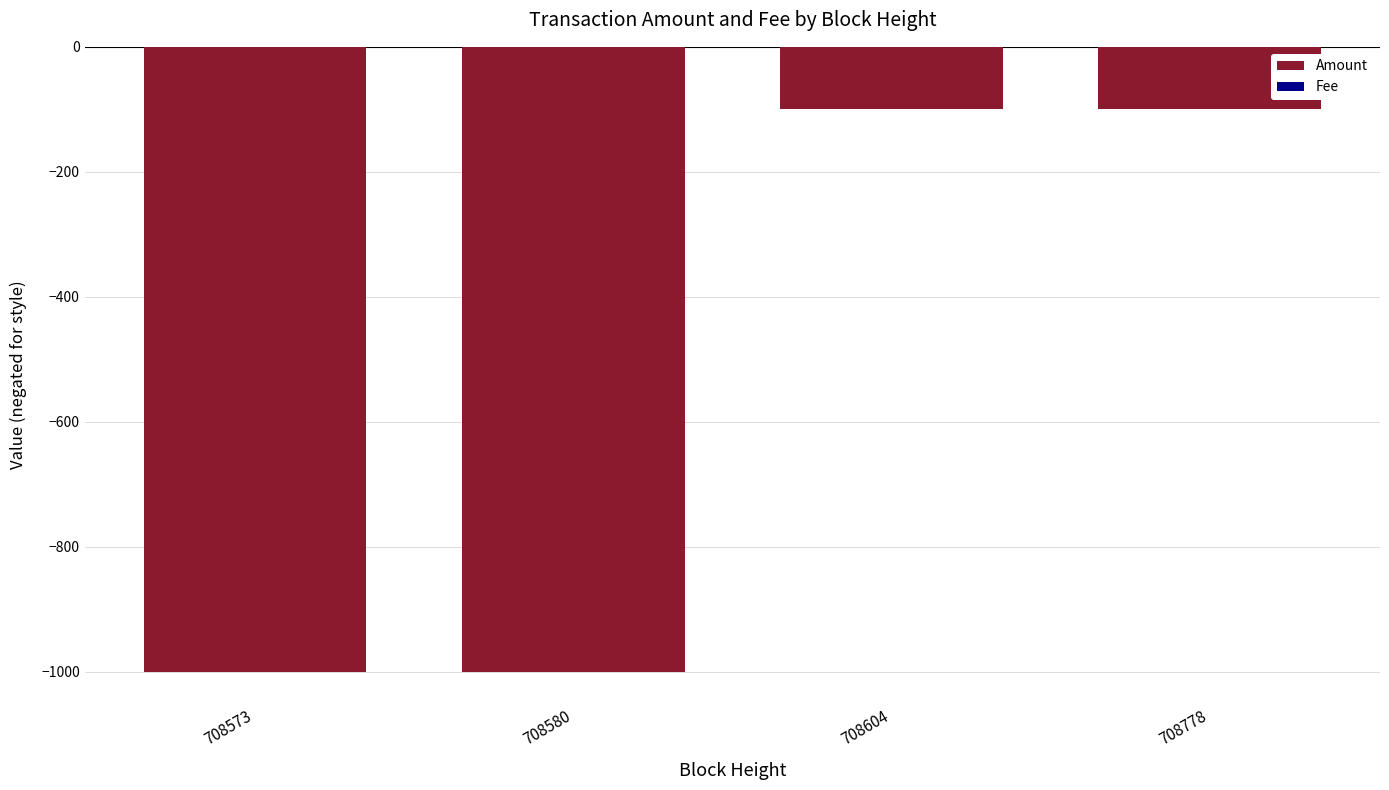

What is the greatest value displayed?

-0.1